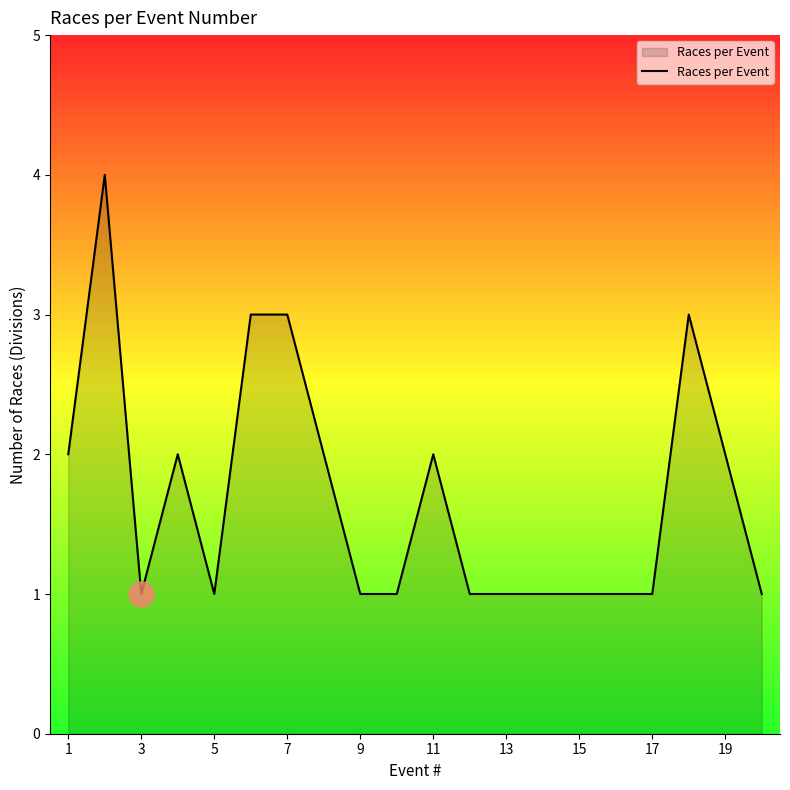

What is the greatest value displayed?

4